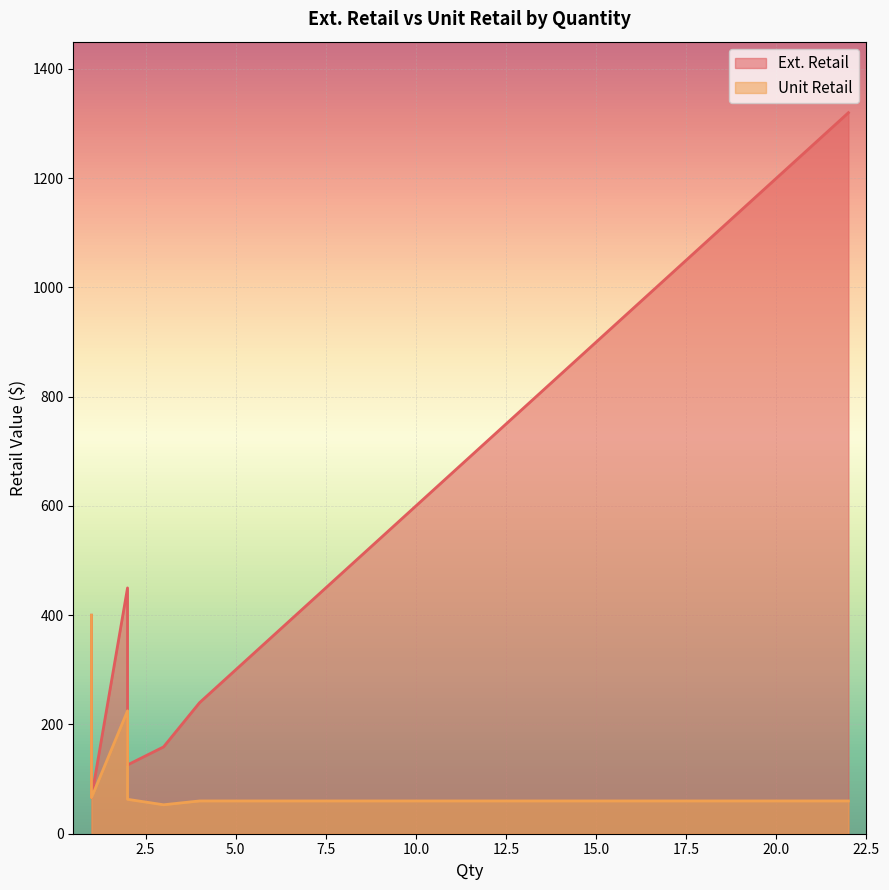

Which series has the widest spread of values?

Ext. Retail